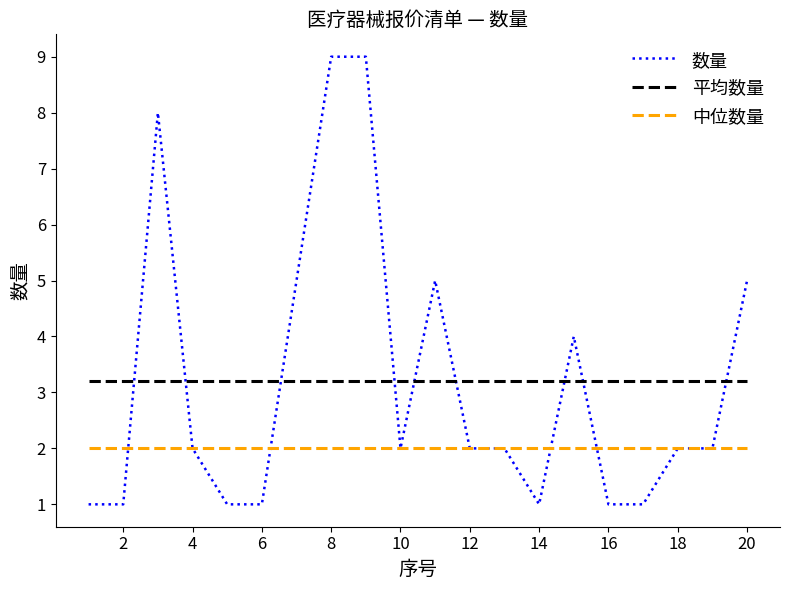

What is the smallest value displayed?

1